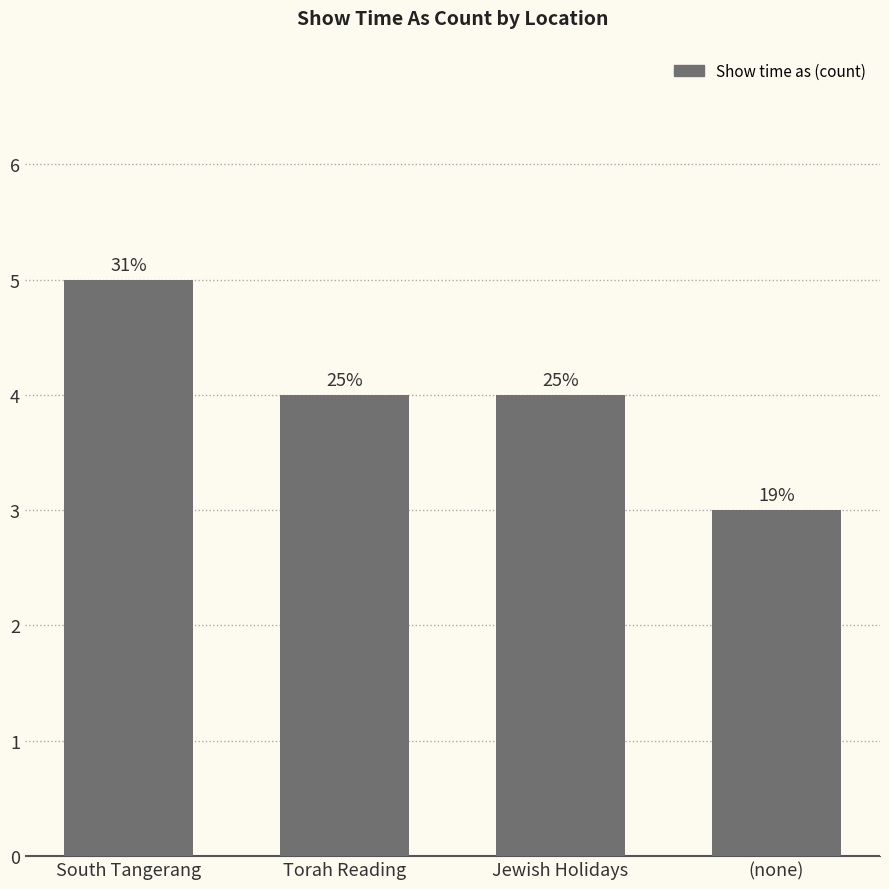

Are the bars horizontal?

No